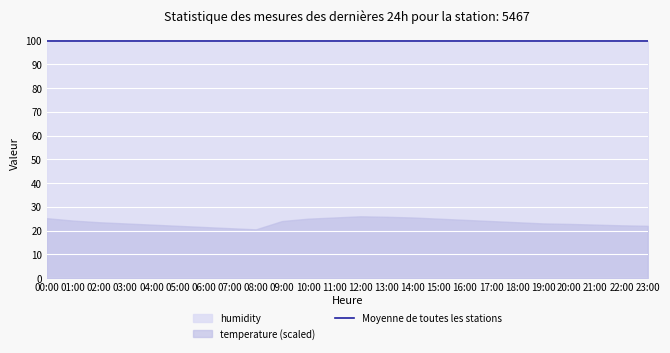

Which category has the highest value across all series?

00:00